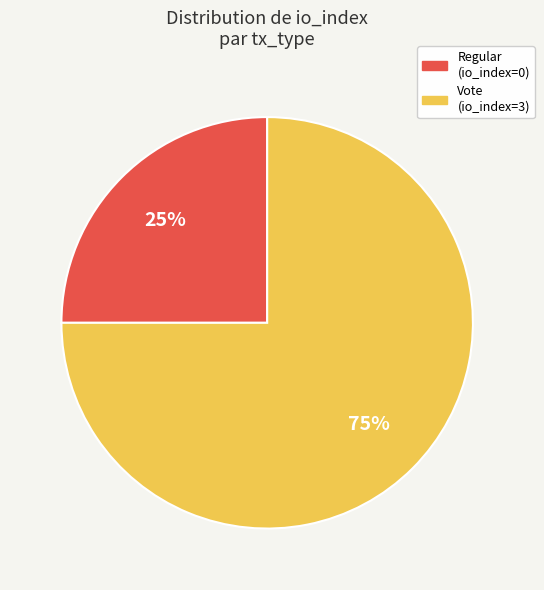

Which category has the biggest portion of the pie?

Vote (io_index=3)